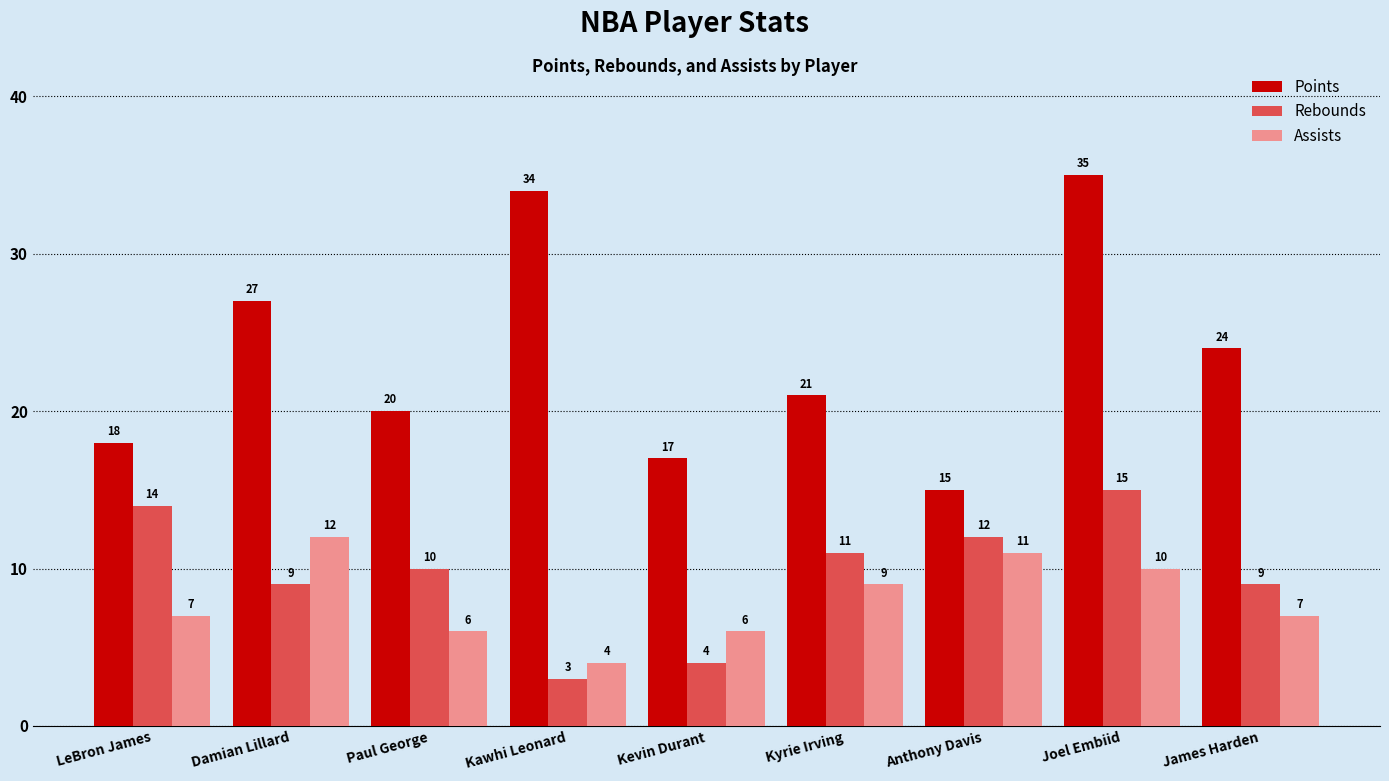

Is it true that Points equals 31 at Kyrie Irving?

False